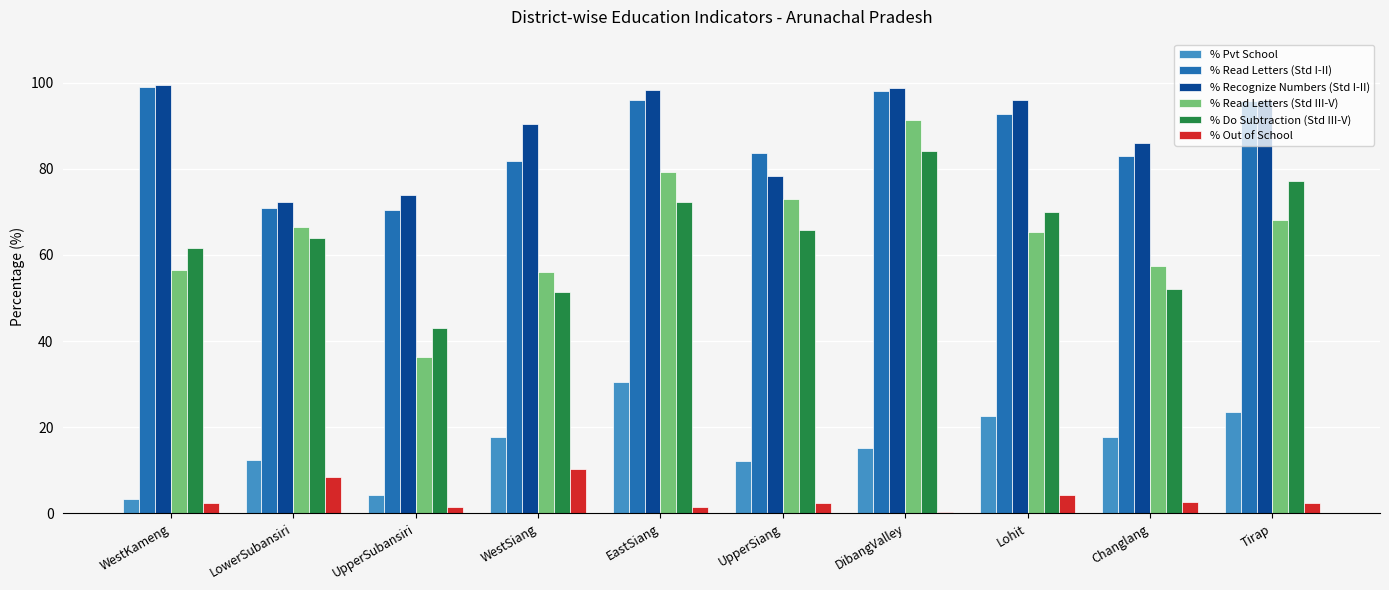

The % Do Subtraction (Std III-V) series shows 51.3 at WestSiang. True or false?

True